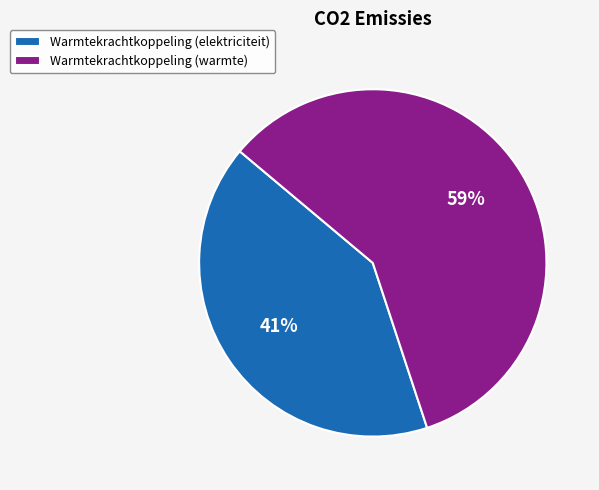

Does Warmtekrachtkoppeling (warmte) account for over 50% of the chart?

Yes